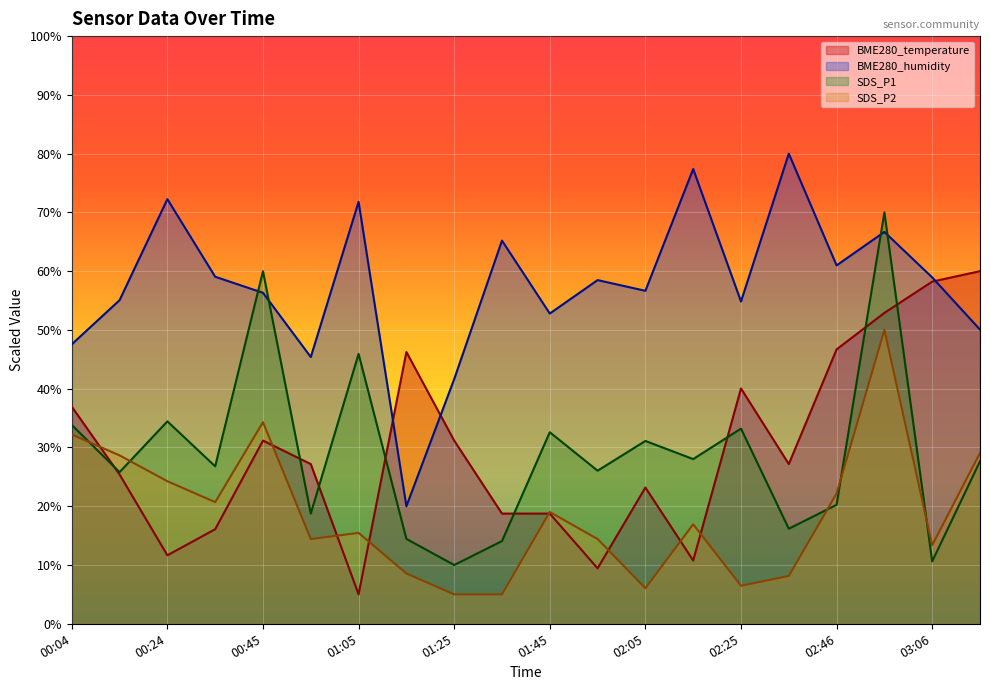

What is the value of the SDS_P1 point at the 18th from the left?

70.0